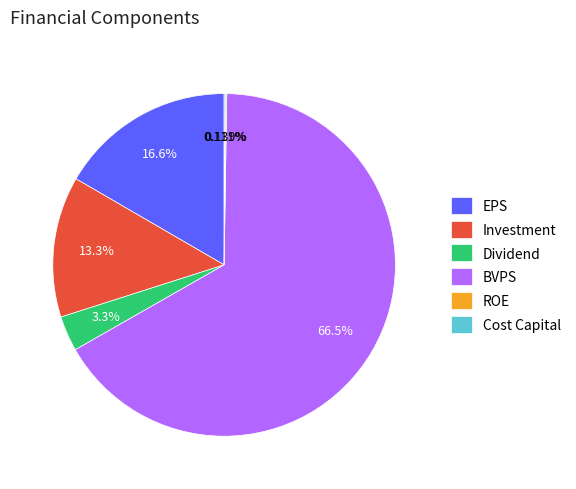

To the nearest percent, what is the combined percentage of EPS and BVPS?

83%